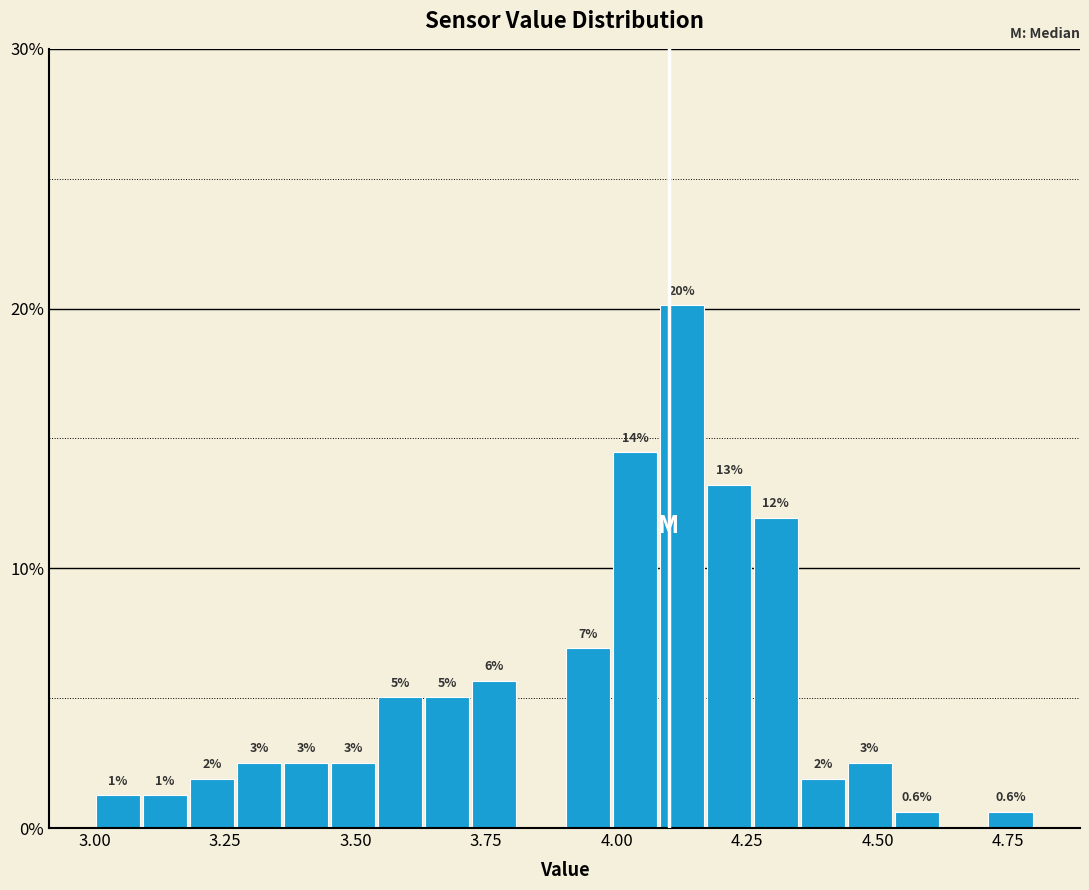

Around what value on the x-axis is the tallest bar? Give the approximate position of its centre, as read against the axis.

4.15